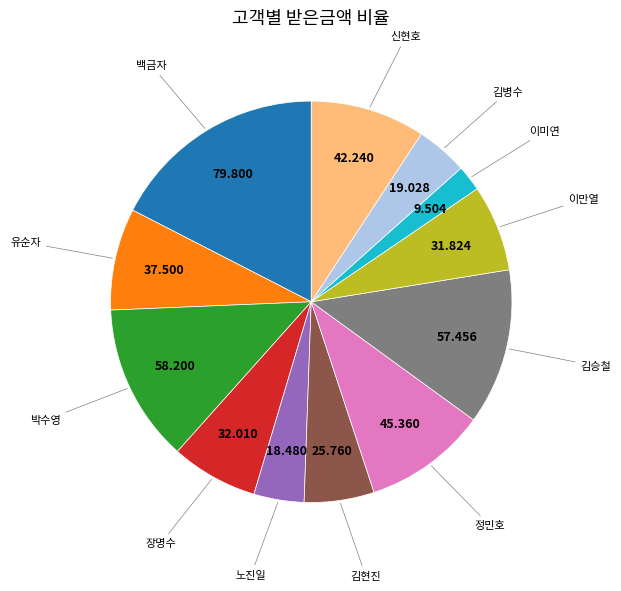

How many segments does this pie chart have?

12